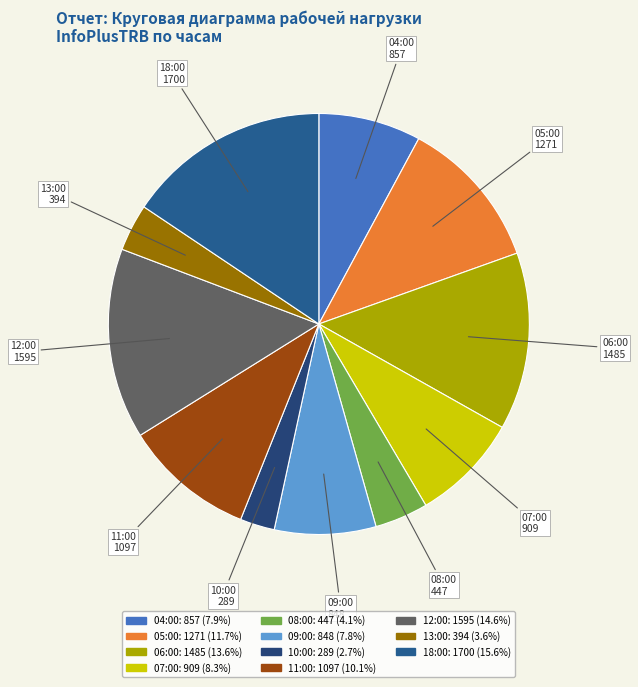

Count the number of slices in the pie.

11